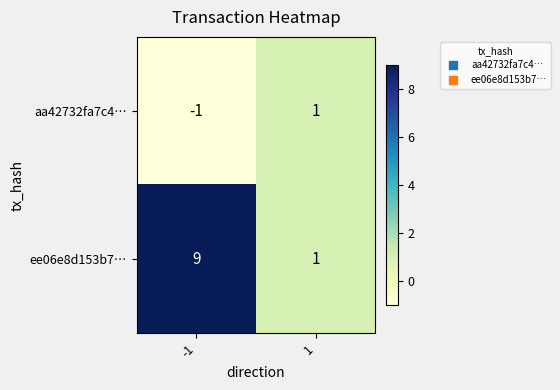

List the series in order of their peak value, highest first.

ee06e8d153b7…, aa42732fa7c4…